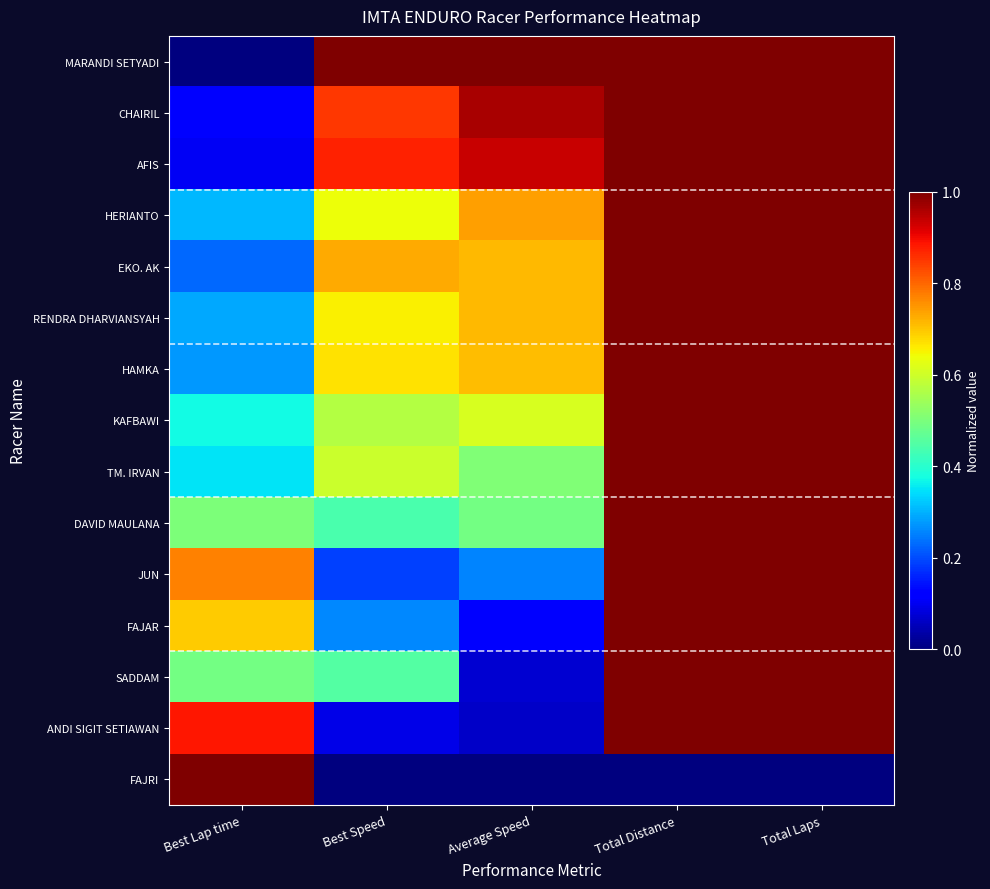

Reading left to right, transcribe all the data shown in this chart.

MARANDI SETYADI: Best Lap time=0.0	Best Speed=1.0	Average Speed=1.0	Total Distance=1.0	Total Laps=1.0
CHAIRIL: Best Lap time=0.1	Best Speed=0.8	Average Speed=1.0	Total Distance=1.0	Total Laps=1.0
AFIS: Best Lap time=0.1	Best Speed=0.9	Average Speed=0.9	Total Distance=1.0	Total Laps=1.0
HERIANTO: Best Lap time=0.3	Best Speed=0.6	Average Speed=0.7	Total Distance=1.0	Total Laps=1.0
EKO. AK: Best Lap time=0.2	Best Speed=0.7	Average Speed=0.7	Total Distance=1.0	Total Laps=1.0
RENDRA DHARVIANSYAH: Best Lap time=0.3	Best Speed=0.7	Average Speed=0.7	Total Distance=1.0	Total Laps=1.0
HAMKA: Best Lap time=0.3	Best Speed=0.7	Average Speed=0.7	Total Distance=1.0	Total Laps=1.0
KAFBAWI: Best Lap time=0.4	Best Speed=0.6	Average Speed=0.6	Total Distance=1.0	Total Laps=1.0
TM. IRVAN: Best Lap time=0.3	Best Speed=0.6	Average Speed=0.5	Total Distance=1.0	Total Laps=1.0
DAVID MAULANA: Best Lap time=0.5	Best Speed=0.4	Average Speed=0.5	Total Distance=1.0	Total Laps=1.0
JUN: Best Lap time=0.8	Best Speed=0.2	Average Speed=0.3	Total Distance=1.0	Total Laps=1.0
FAJAR: Best Lap time=0.7	Best Speed=0.3	Average Speed=0.1	Total Distance=1.0	Total Laps=1.0
SADDAM: Best Lap time=0.5	Best Speed=0.4	Average Speed=0.1	Total Distance=1.0	Total Laps=1.0
ANDI SIGIT SETIAWAN: Best Lap time=0.9	Best Speed=0.1	Average Speed=0.1	Total Distance=1.0	Total Laps=1.0
FAJRI: Best Lap time=1.0	Best Speed=0.0	Average Speed=0.0	Total Distance=0.0	Total Laps=0.0